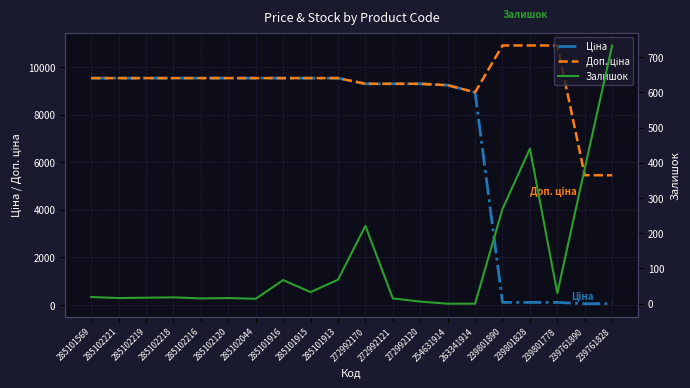

True or false: Доп. ціна and Залишок intersect in this chart.

False